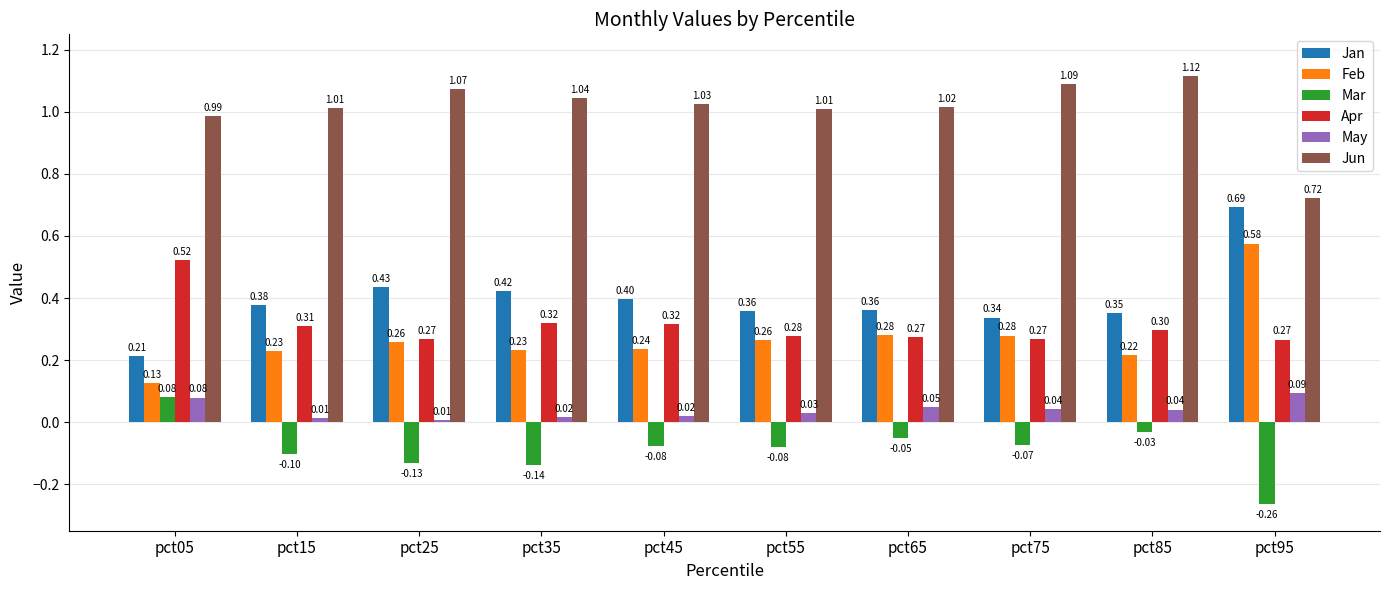

Count the number of data series in this chart.

6